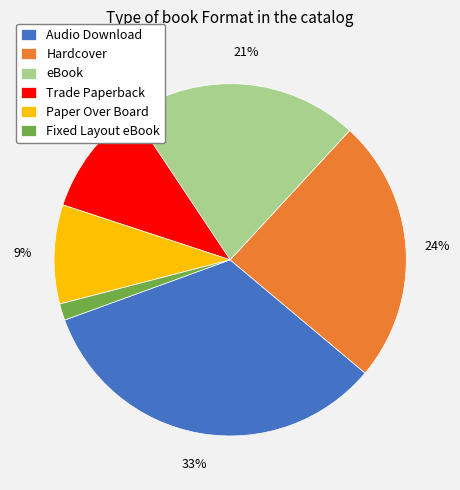

Do Paper Over Board and Fixed Layout eBook together represent more than half of the pie?

No